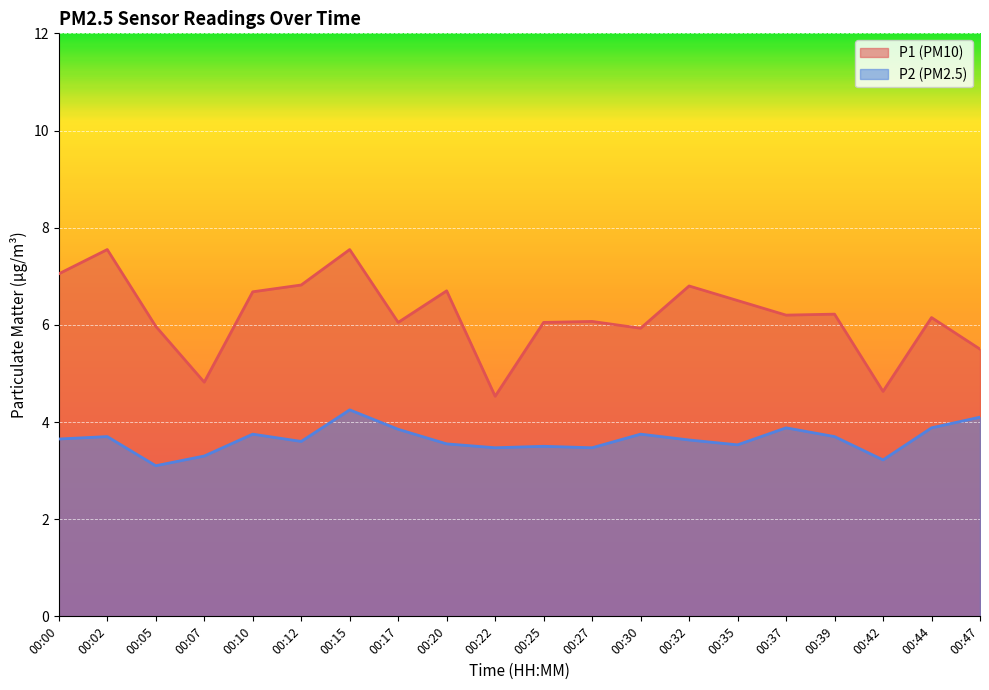

Which series has the largest total across all categories?

P1 (PM10)